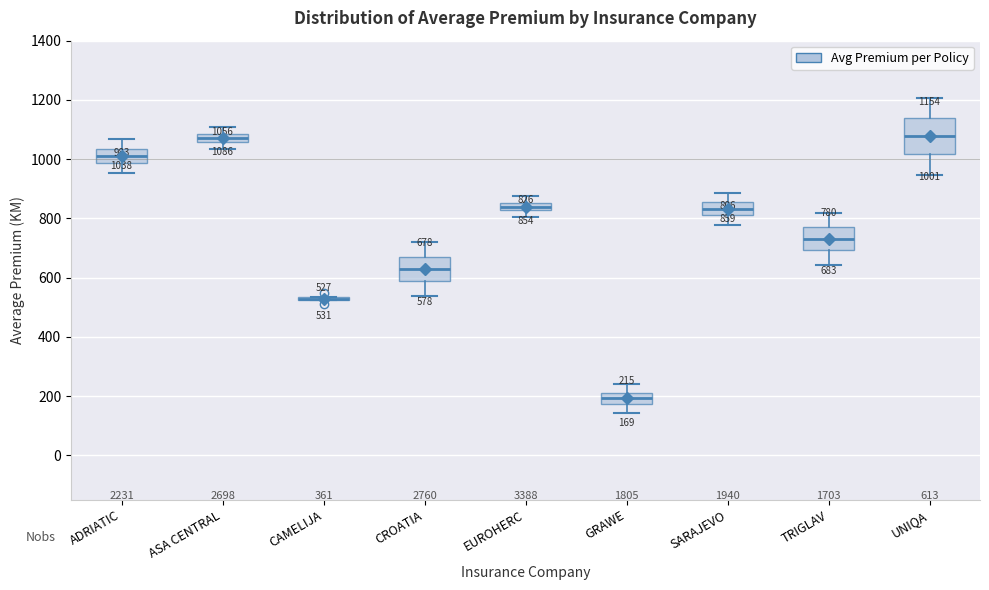

Which box is the tallest, from its lower edge to its upper edge?

UNIQA